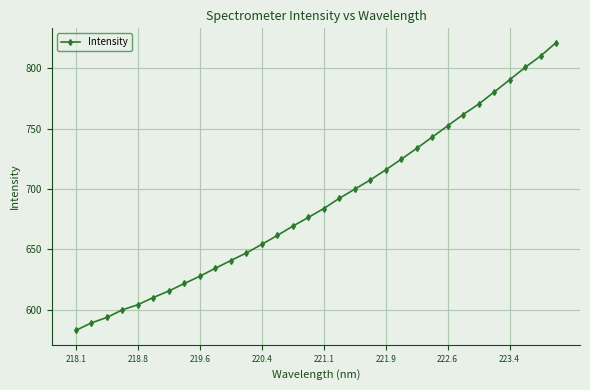

True or false: the data has more than 0 interior local peaks.

False